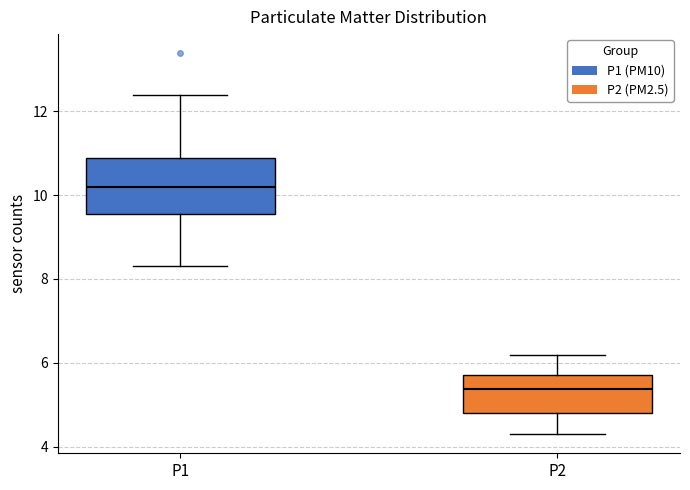

Which box has the lowest median line?

P2